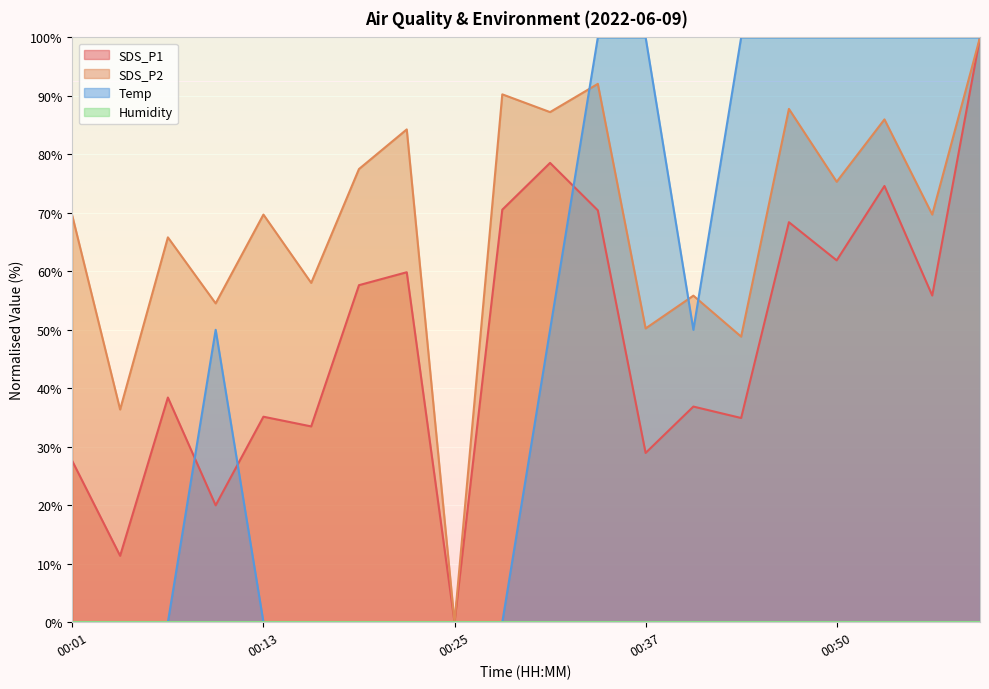

At which label does SDS_P1 first exceed 55?

00:19